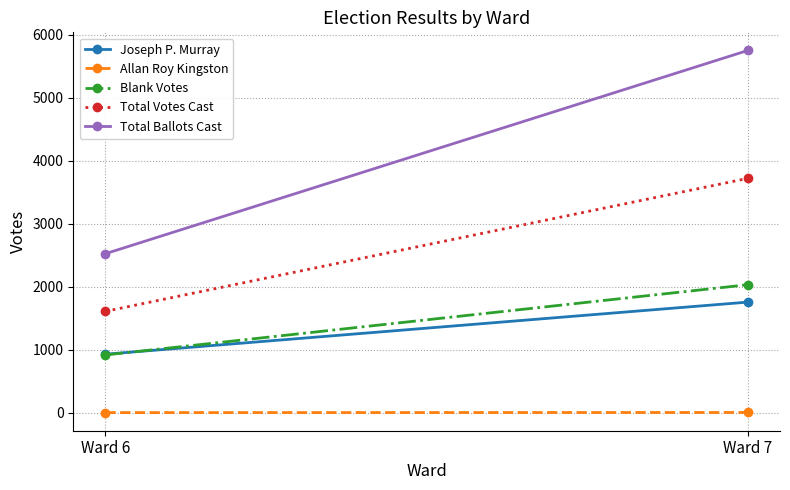

Between Ward 6 and Ward 7, which series saw the biggest shift?

Total Ballots Cast